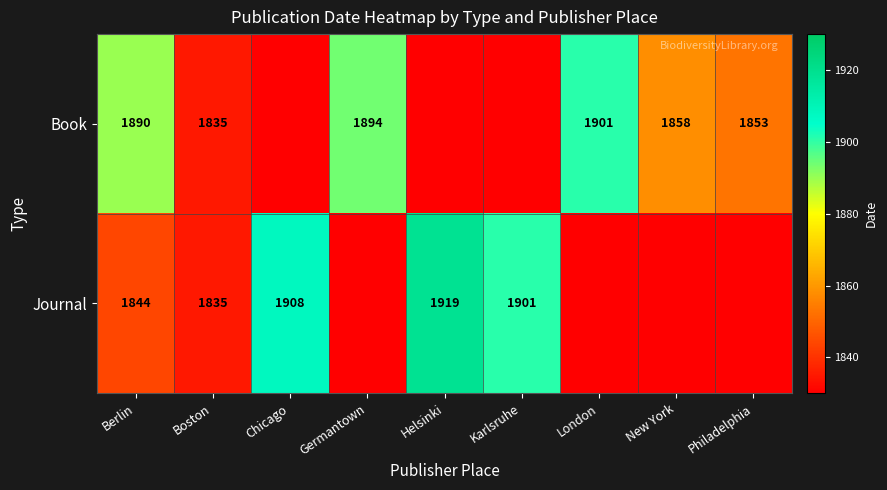

The value of Journal at Boston is 2684. True or false?

False